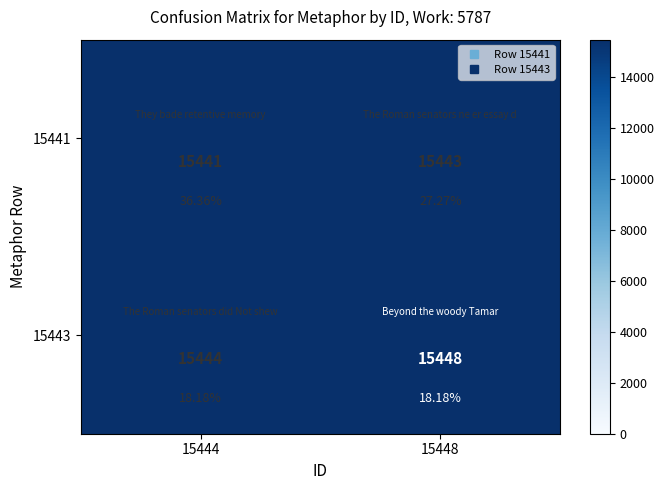

How many categories are shown in the chart?

2